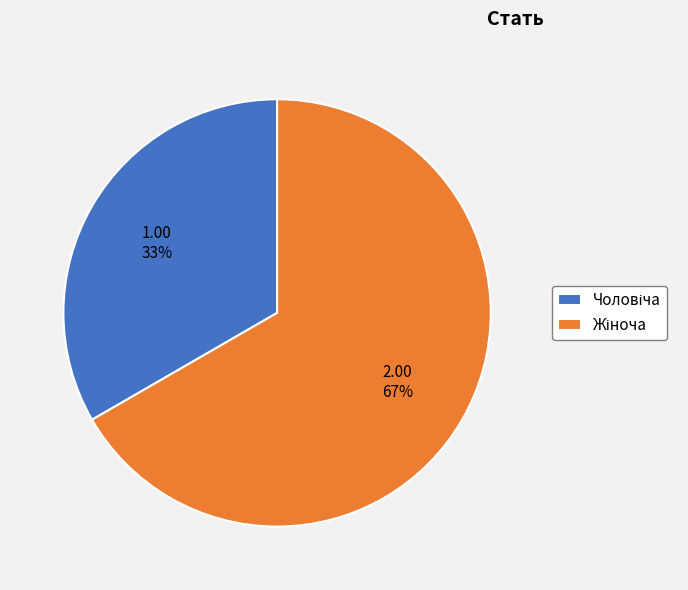

To the nearest percent, what is the average slice percentage?

50%